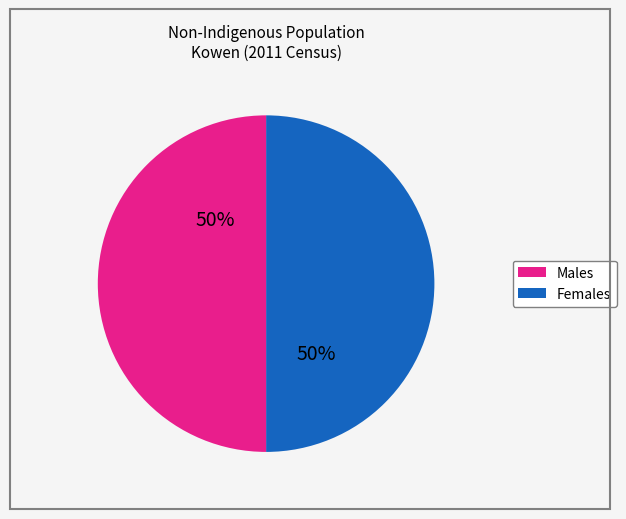

The Females slice represents 50% of the pie. True or false?

True